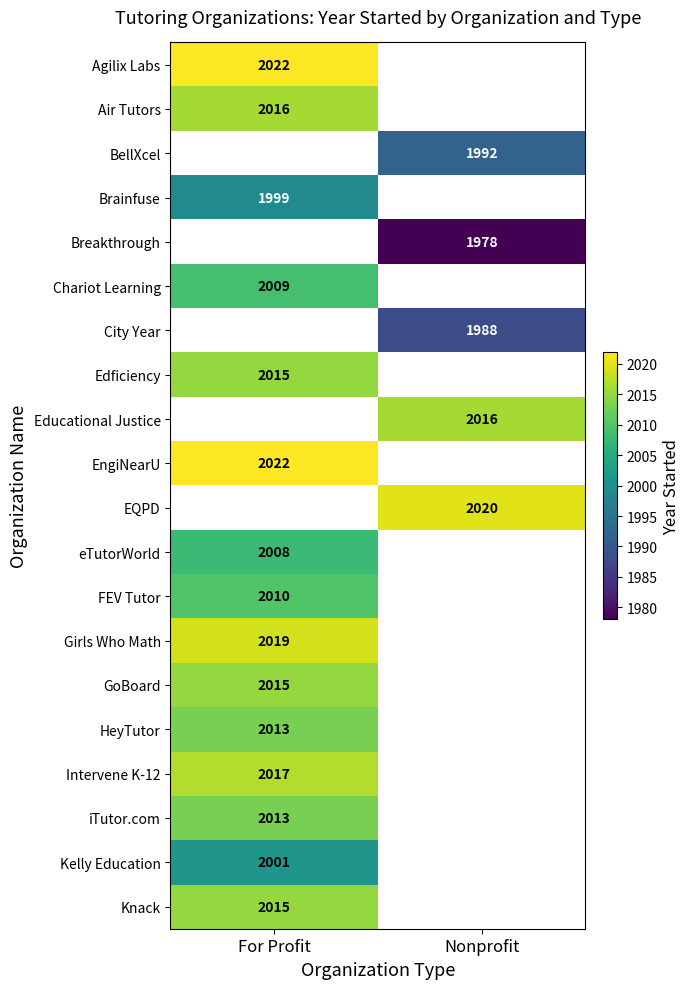

The HeyTutor series shows 2013 at For Profit. True or false?

True